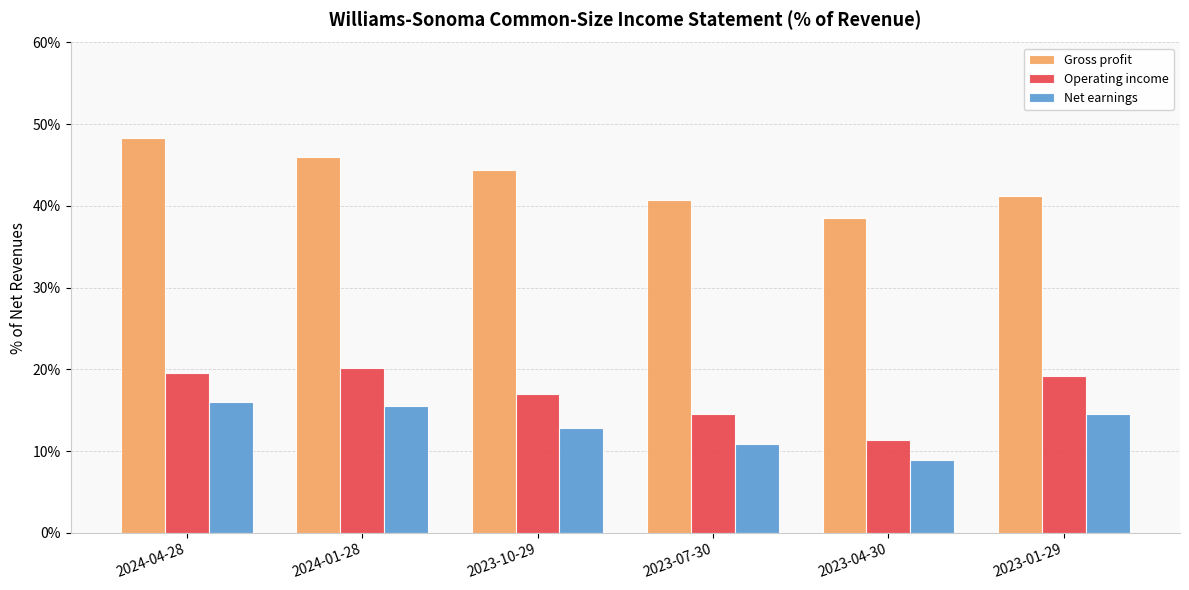

True or false: Operating income has a value of 0.1 at 2024-04-28.

False